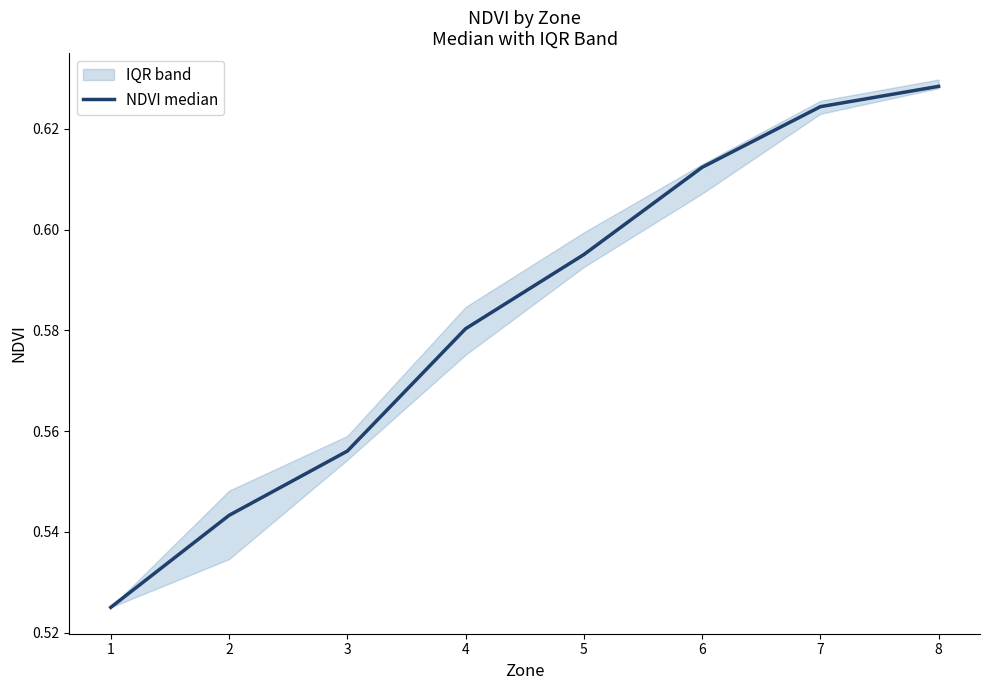

What is the smallest value displayed?

0.5